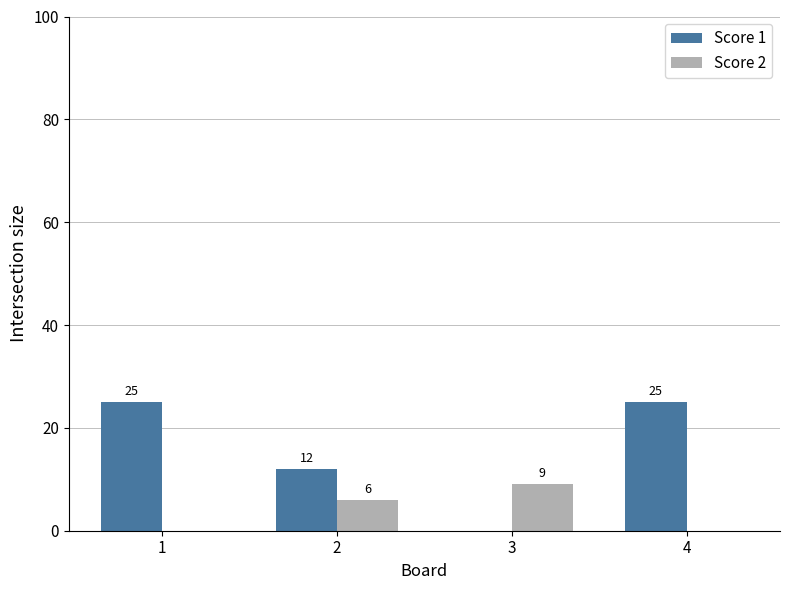

Is it true that Score 2 equals 0 at 4?

True